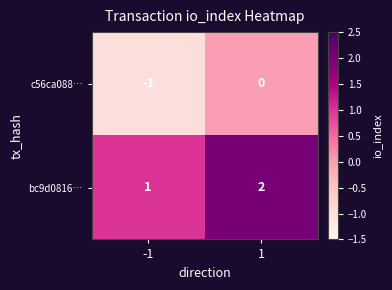

Is it true that bc9d0816… equals 1 at -1?

True